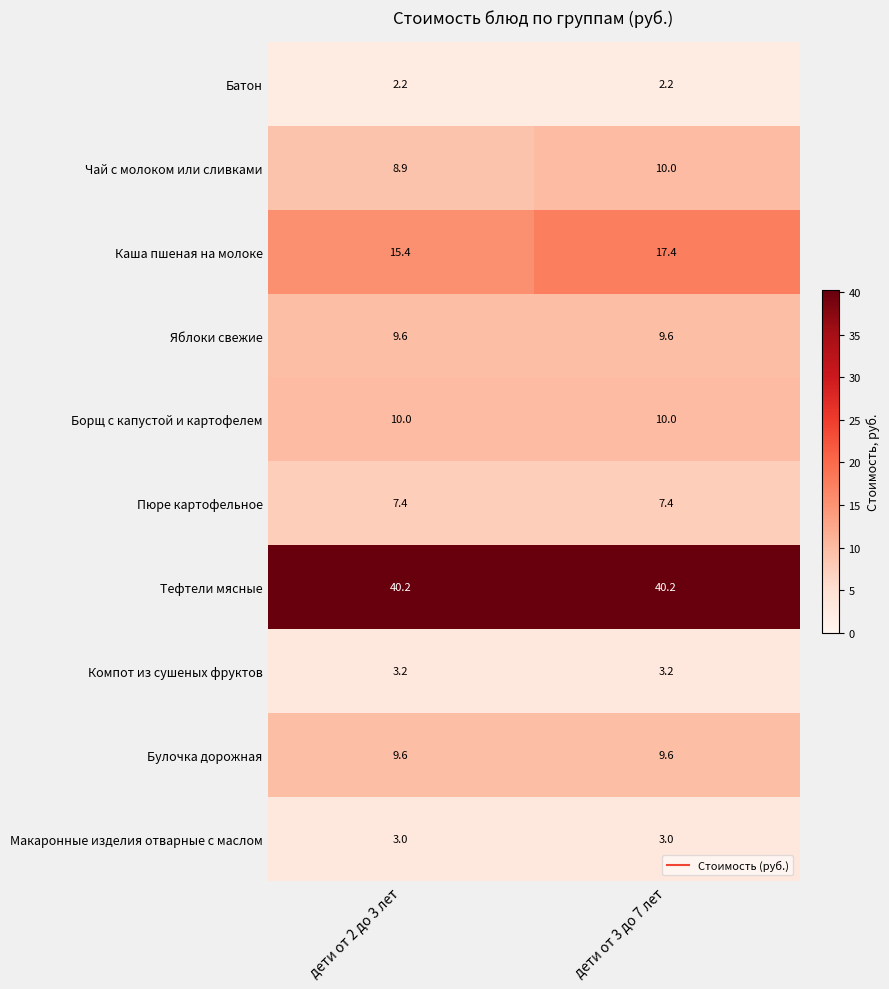

The Тефтели мясные series shows 40.2 at дети от 3 до 7 лет. True or false?

True